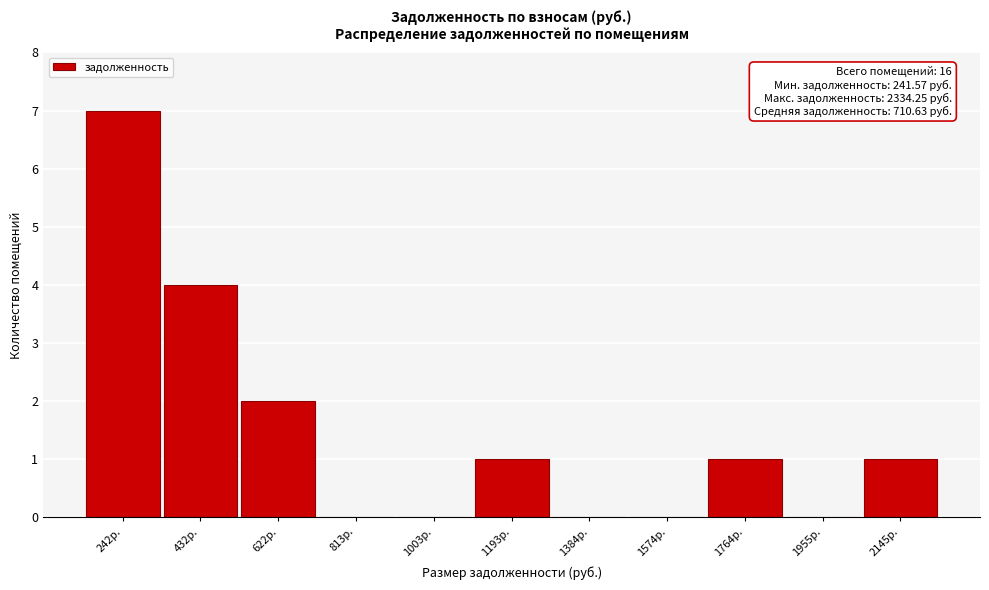

Reading right to left, list all the values displayed in this chart.

2145р.=1	1955р.=0	1764р.=1	1574р.=0	1384р.=0	1193р.=1	1003р.=0	813р.=0	622р.=2	432р.=4	242р.=7